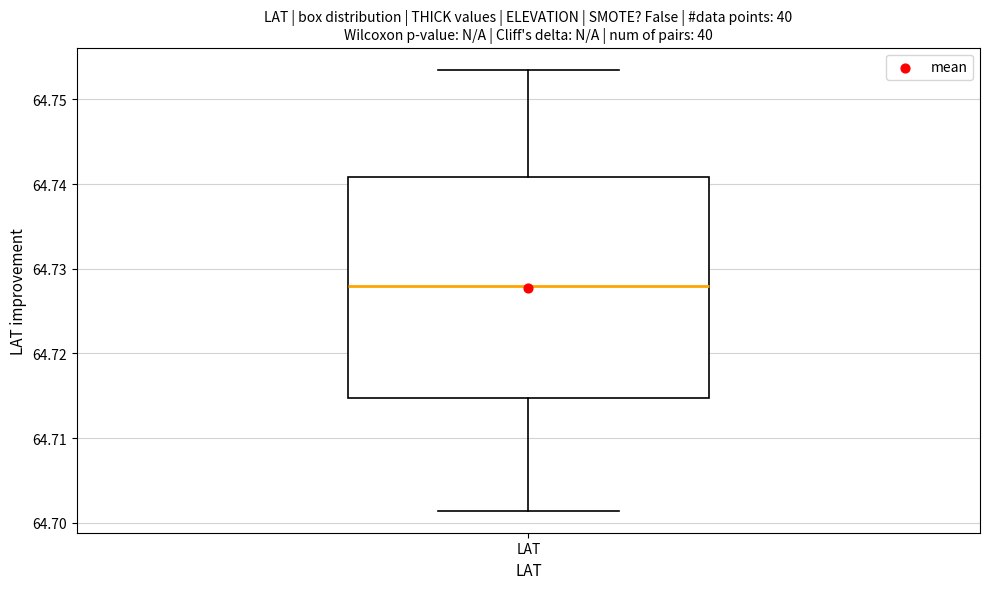

Where does the upper whisker of the box for LAT end on the y-axis? The values are not printed on the chart, so give them approximately, as read against the axis.

64.754